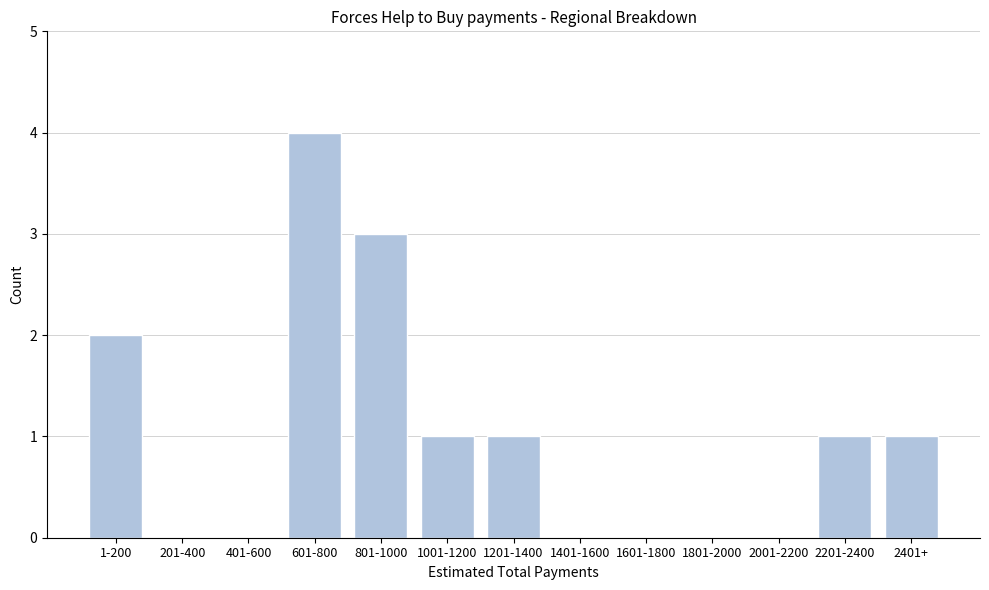

Reading left to right, extract all data points from this chart.

1-200=2	201-400=0	401-600=0	601-800=4	801-1000=3	1001-1200=1	1201-1400=1	1401-1600=0	1601-1800=0	1801-2000=0	2001-2200=0	2201-2400=1	2401+=1